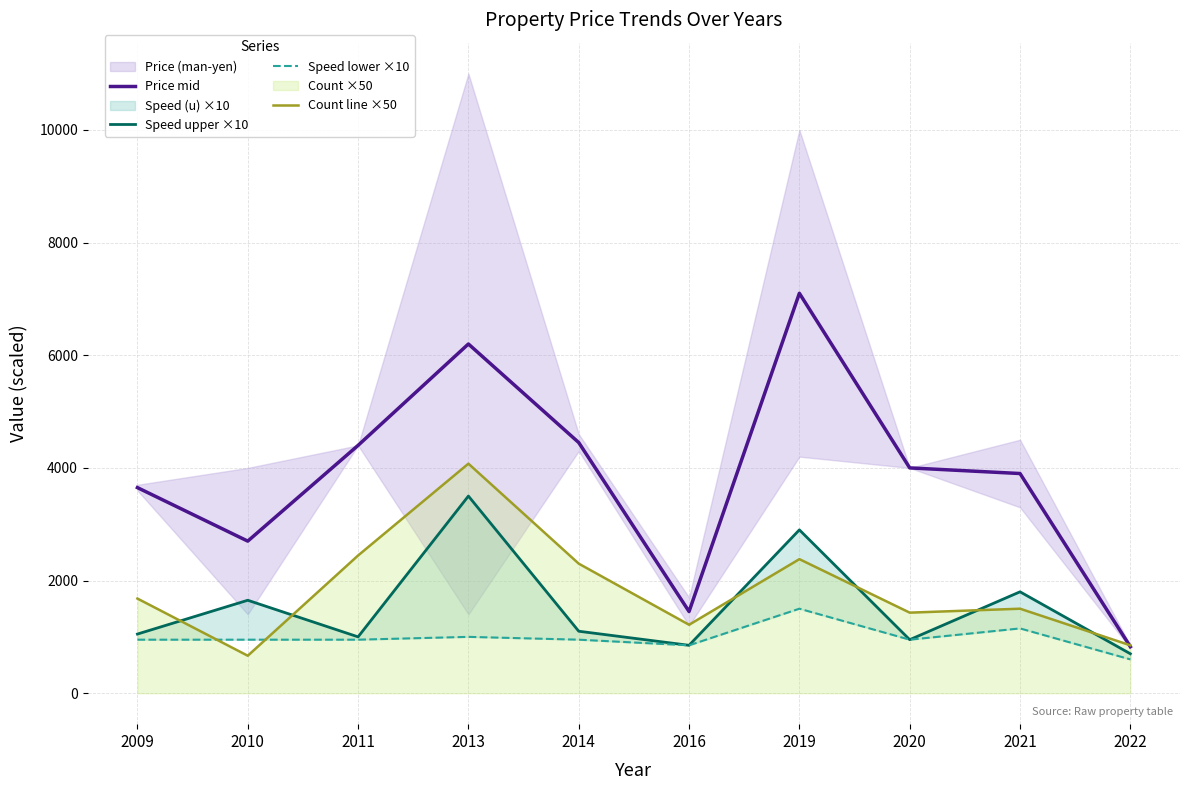

What is the value of the Speed lower ×10 point at the 4th from the left?

1000